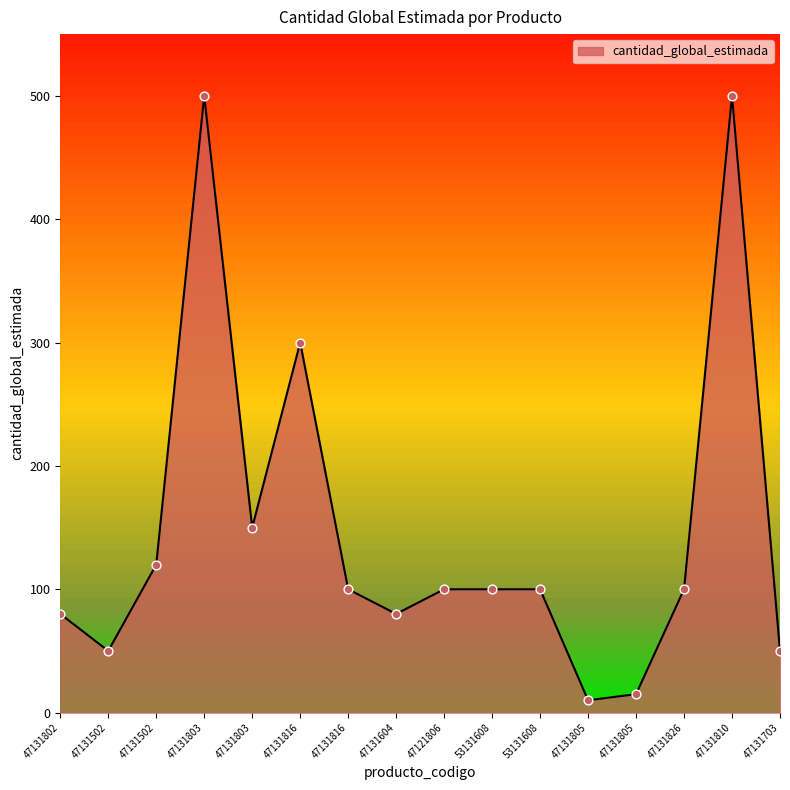

Between 47131805 and 47131810, which is larger?

47131810